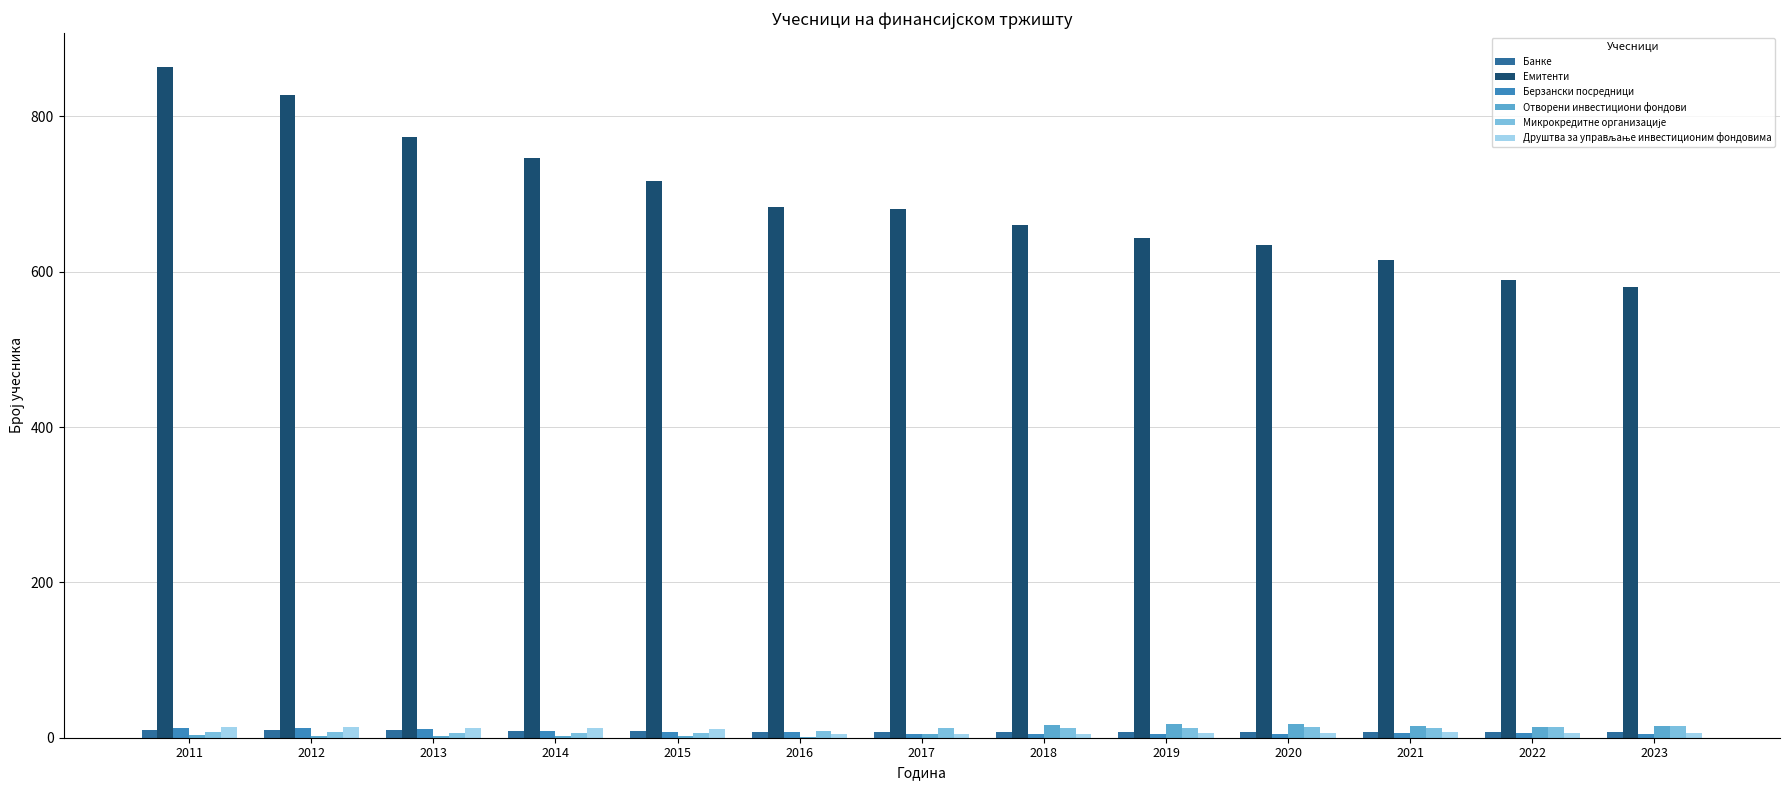

How many groups of bars are there?

13